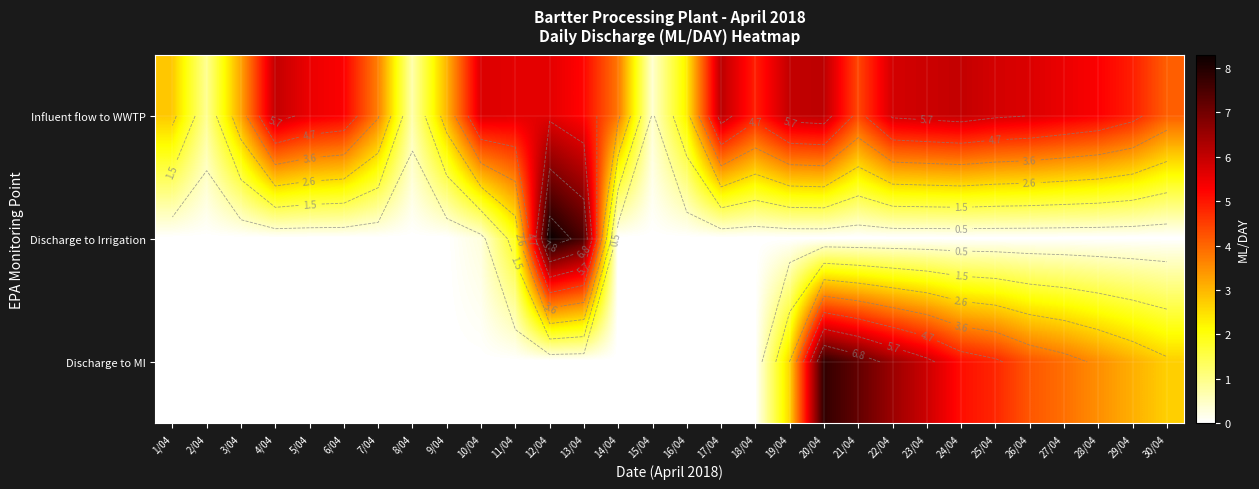

The Discharge to MI series shows 5.6 at 29/04. True or false?

False